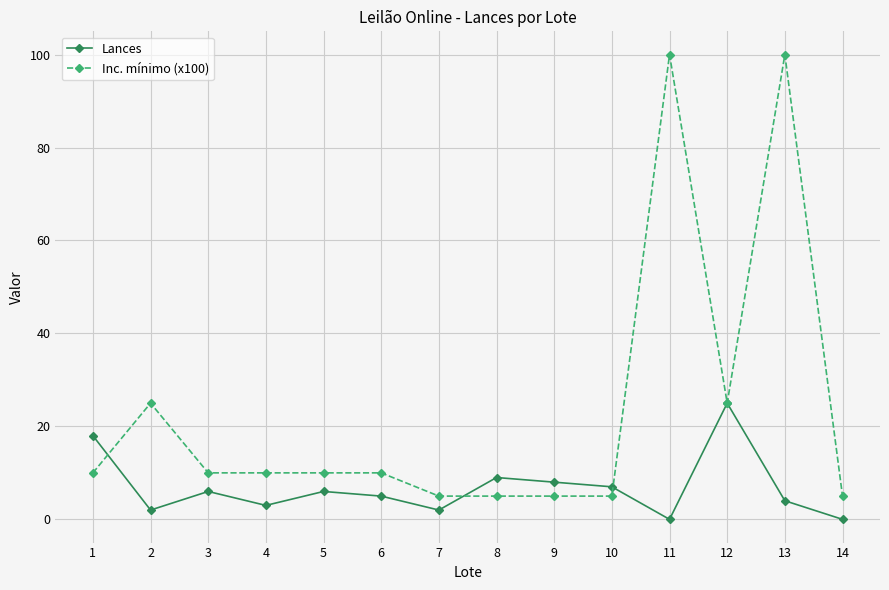

What are all the series names shown in the legend?

Lances, Inc. mínimo (x100)